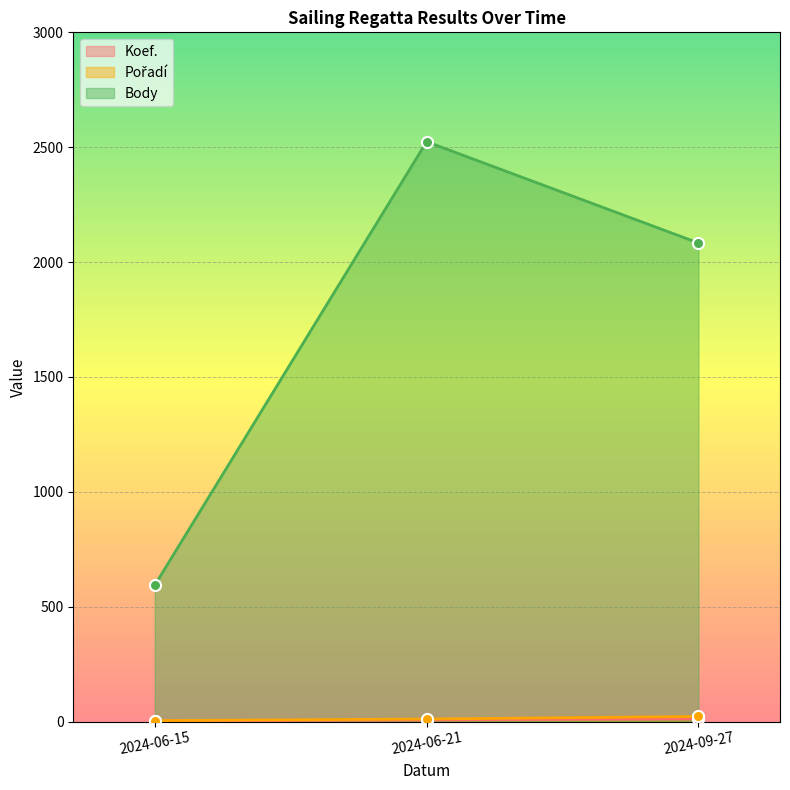

Reading left to right, extract all data points from this chart.

Koef.: 2024-06-15=3	2024-06-21=7	2024-09-27=12
Pořadí: 2024-06-15=4	2024-06-21=11	2024-09-27=22
Body: 2024-06-15=594	2024-06-21=2524	2024-09-27=2083